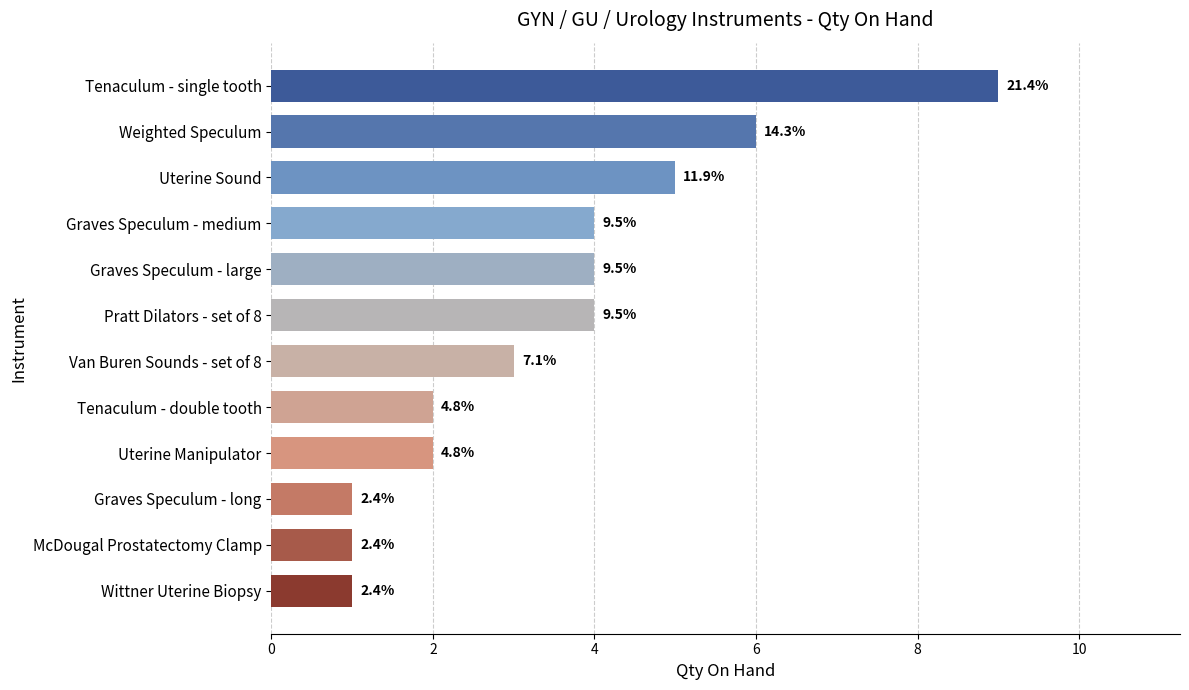

How many bars are there in total?

12